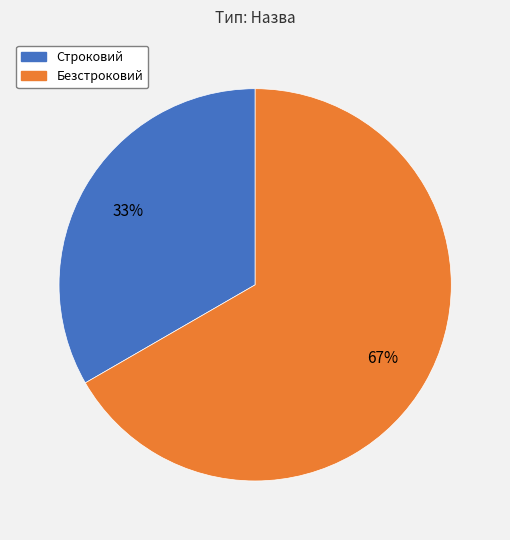

Rank the categories by value from highest to lowest.

Безстроковий, Строковий